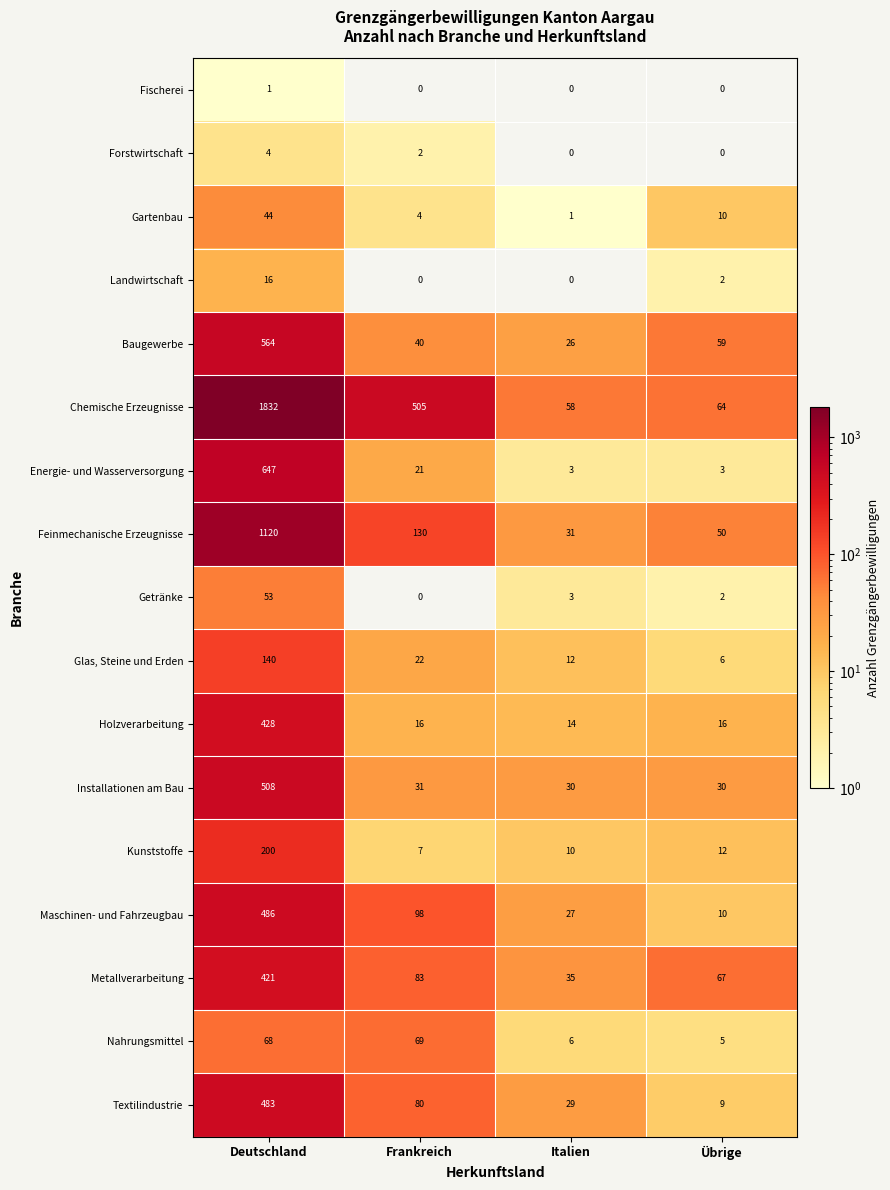

What is the difference between the highest and lowest values at Italien?

58